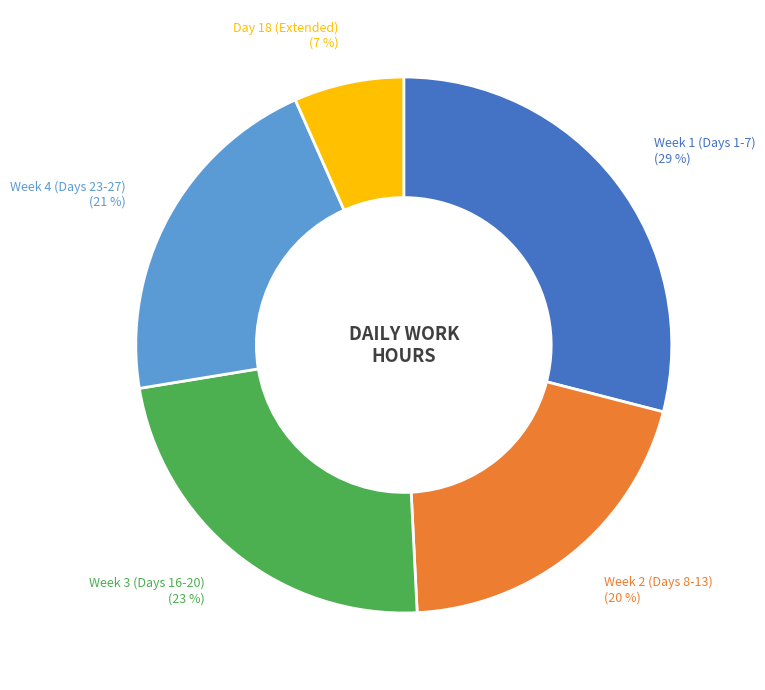

To the nearest percent, what is the average slice percentage?

20%